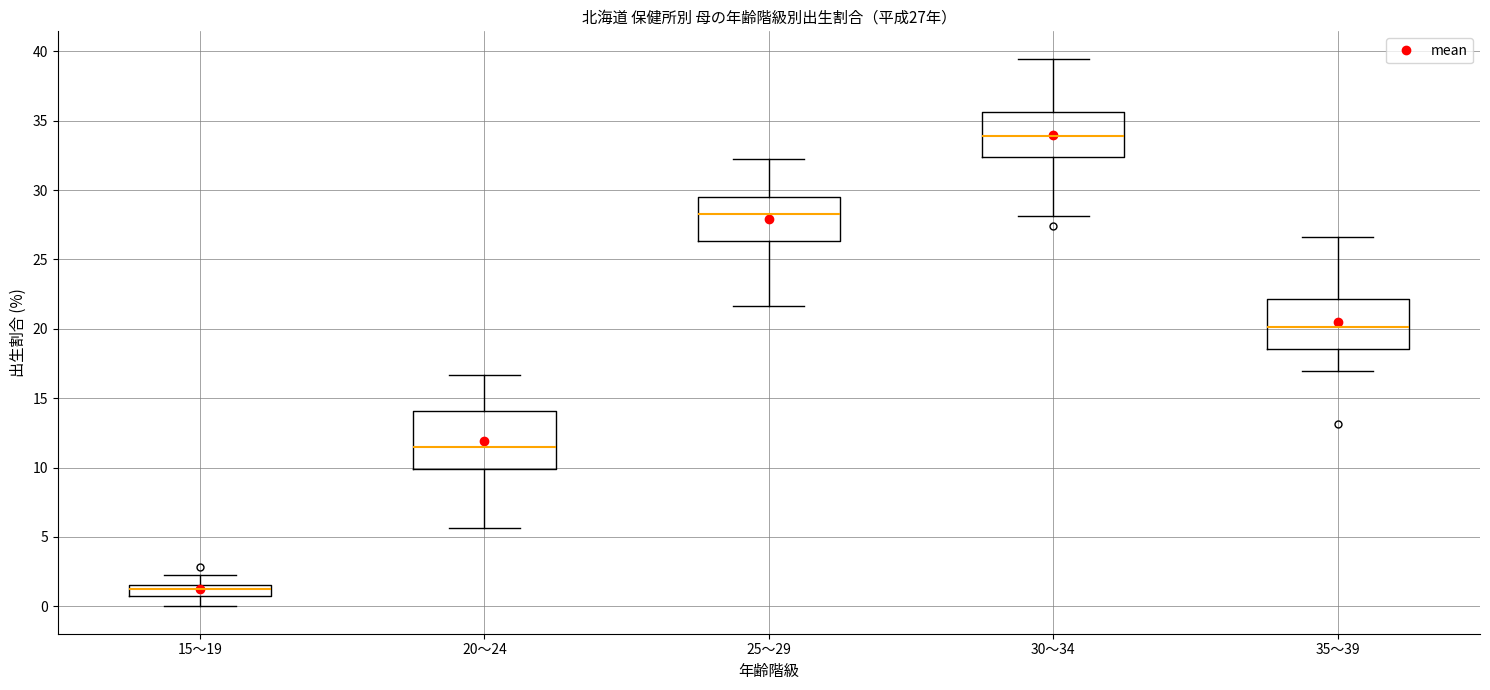

Which box has the highest median line?

30～34